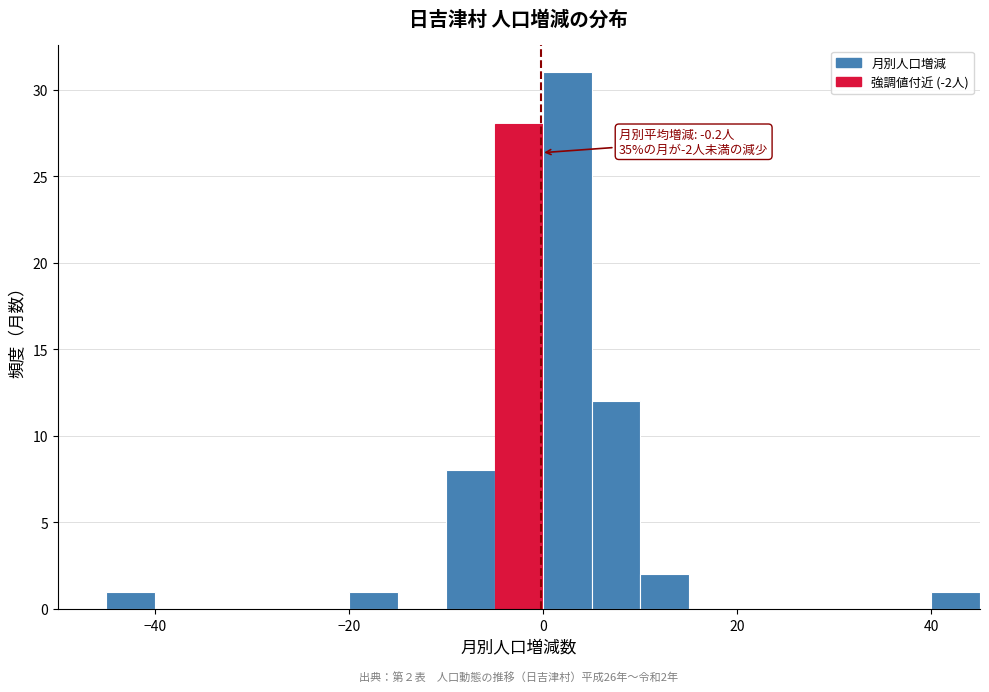

Around what value on the x-axis is the tallest bar? Give the approximate position of its centre, as read against the axis.

2